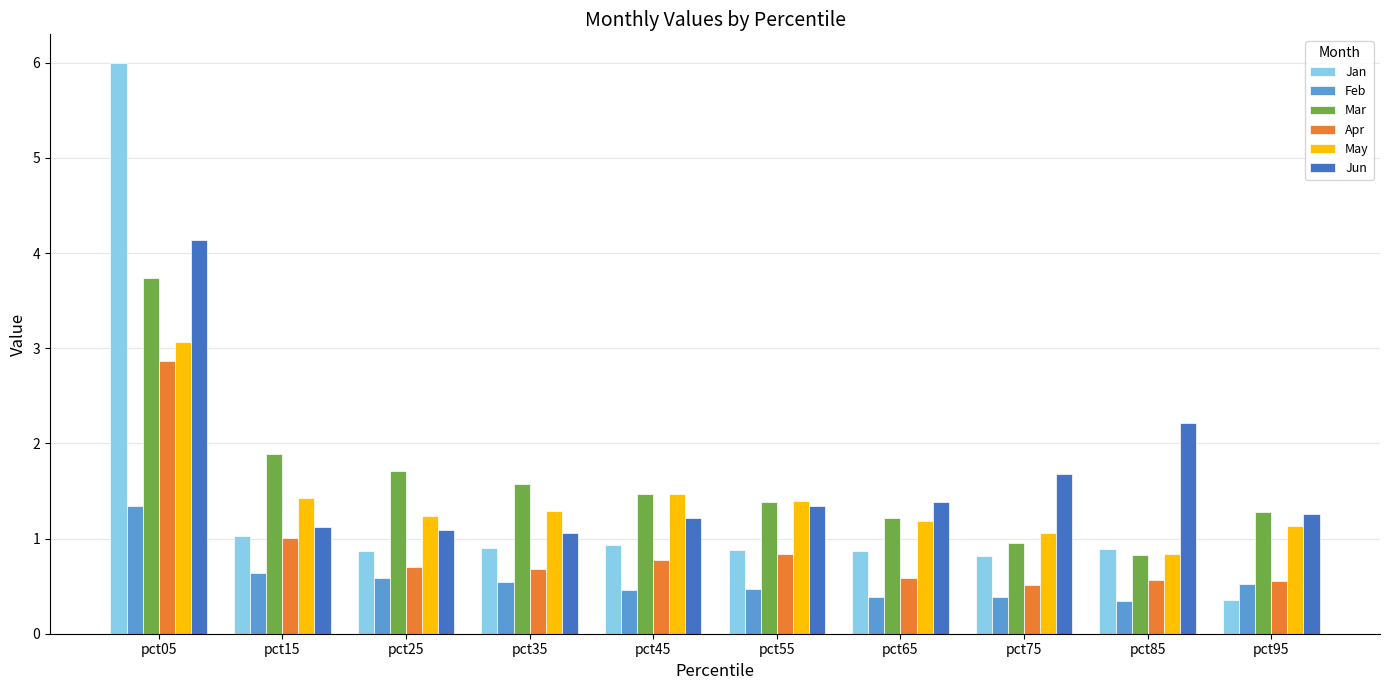

At how many categories does at least one series exceed 5?

1